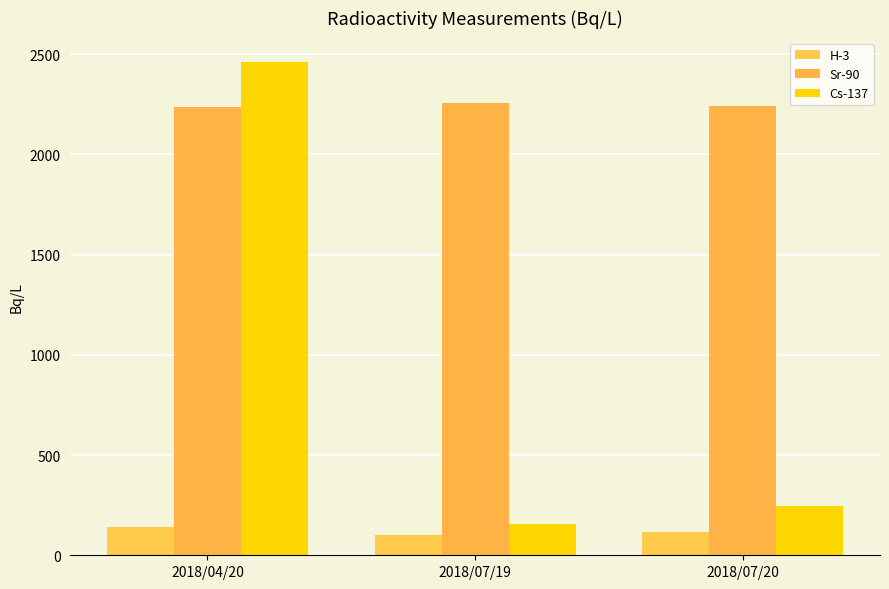

Count the number of data series in this chart.

3